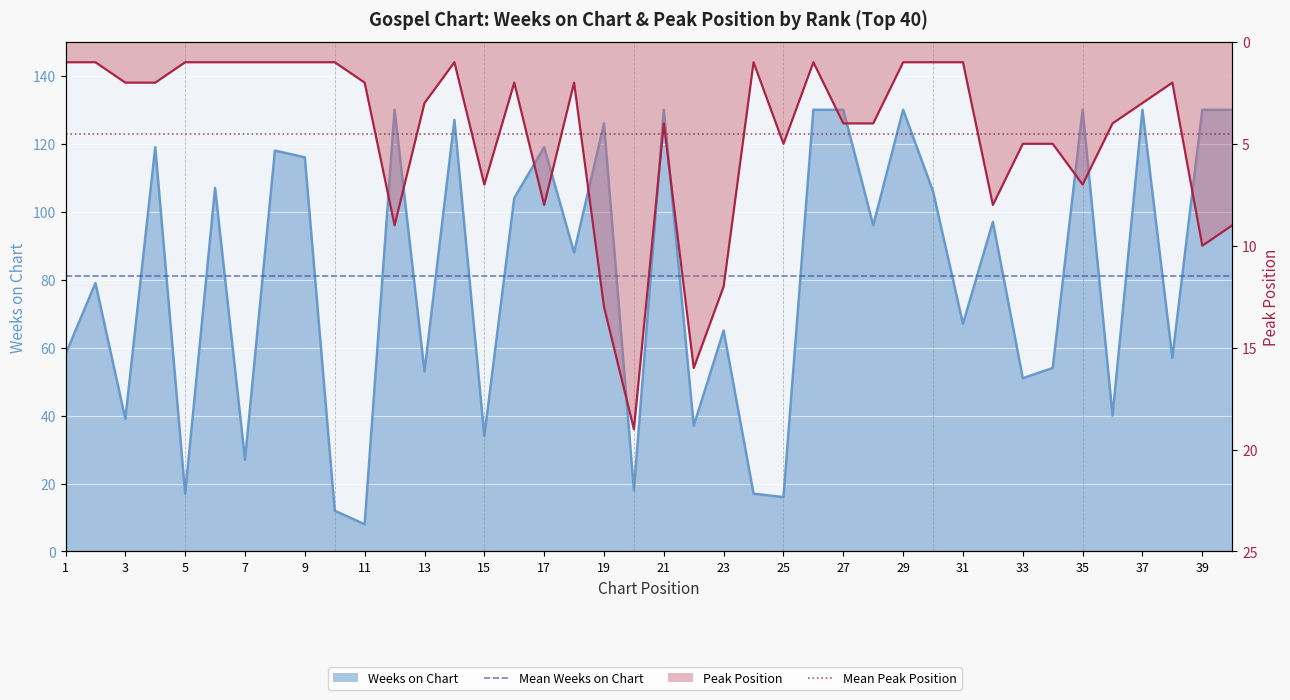

What is the sum of all Mean Weeks on Chart values?

162.1